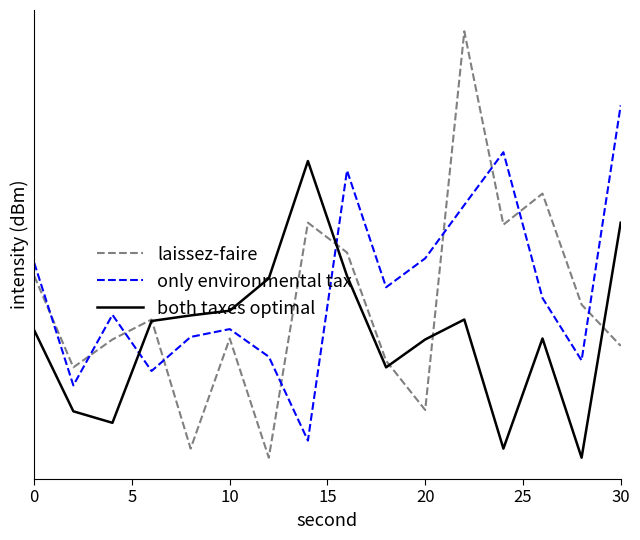

Does the chart have visible grid lines?

Yes